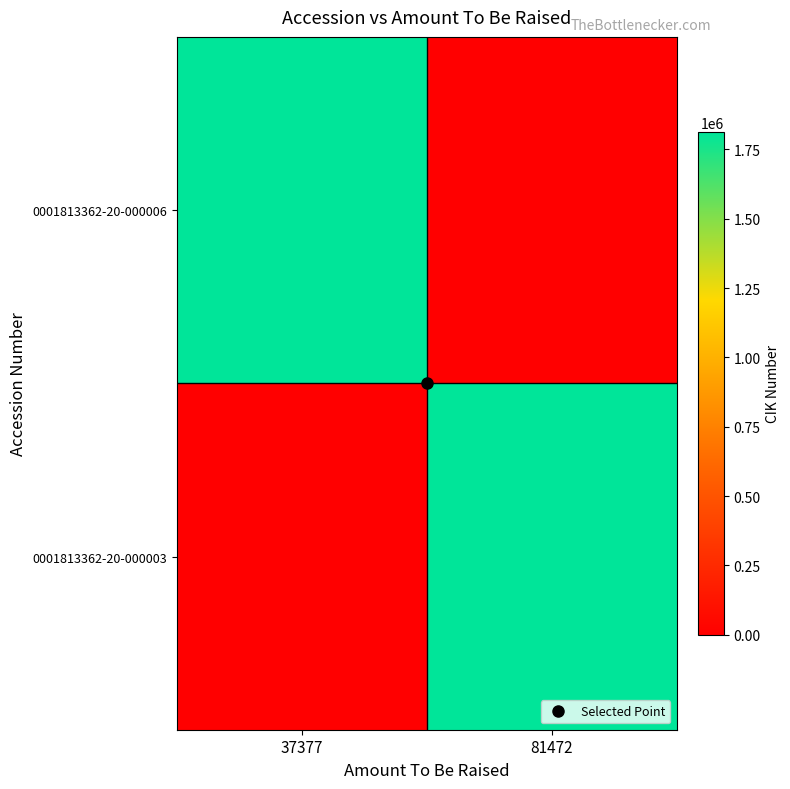

Which category has the lowest value across all series?

81472